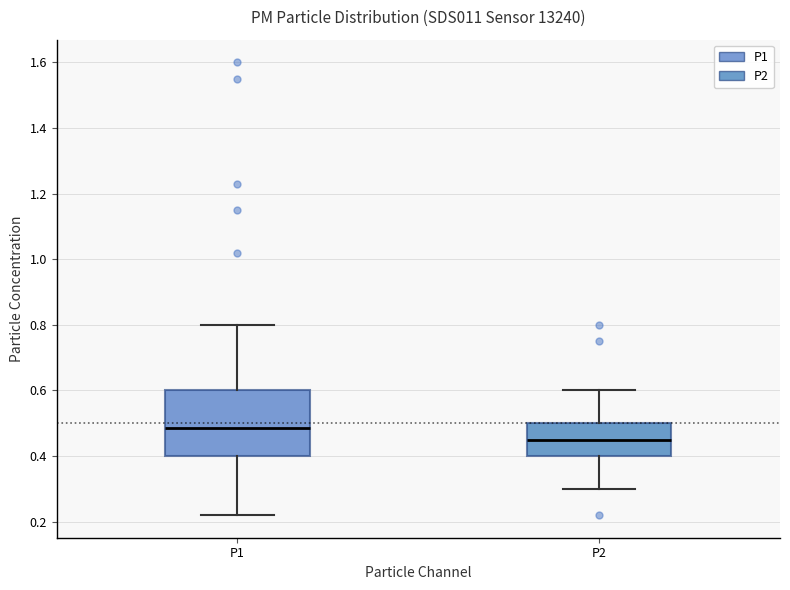

Which box's median line is the lowest?

P2